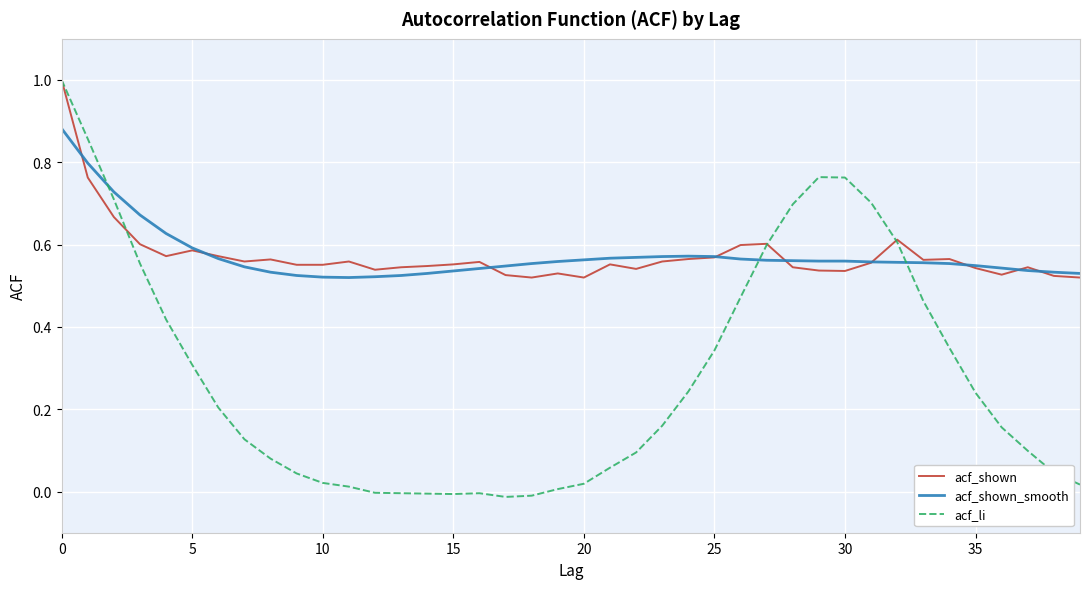

What is the difference between the second highest and minimum values in the acf_shown_smooth series?

0.3